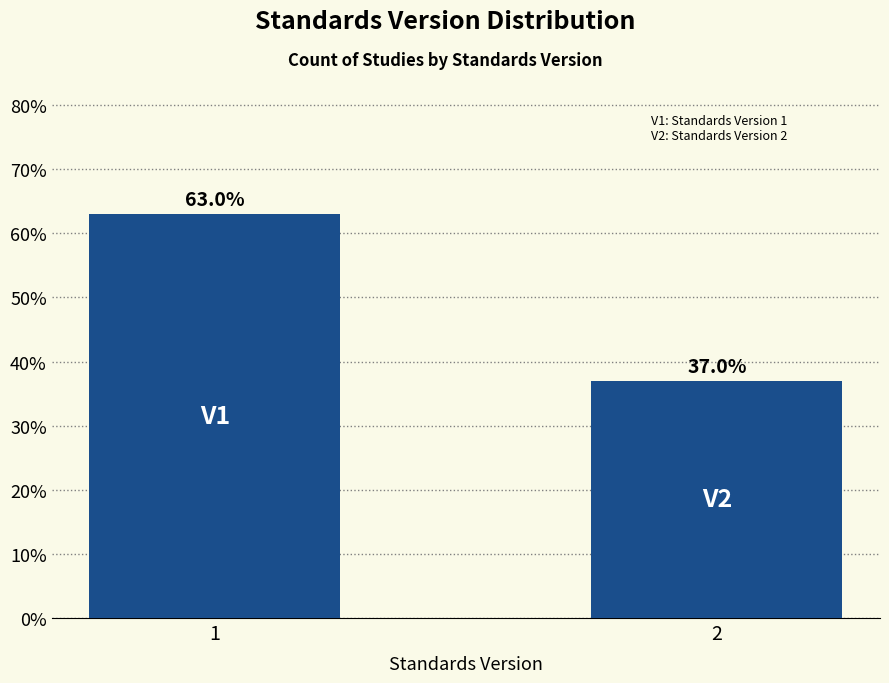

Reading left to right, what are all the values shown in this chart?

1=63.0	2=37.0